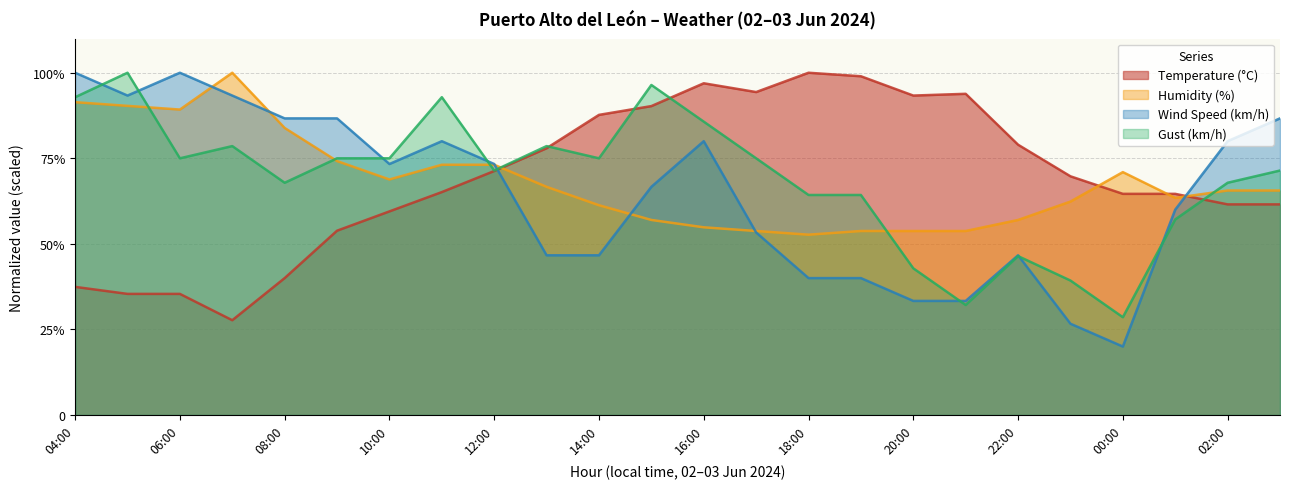

At which category does the chart reach its peak across all series?

18:00